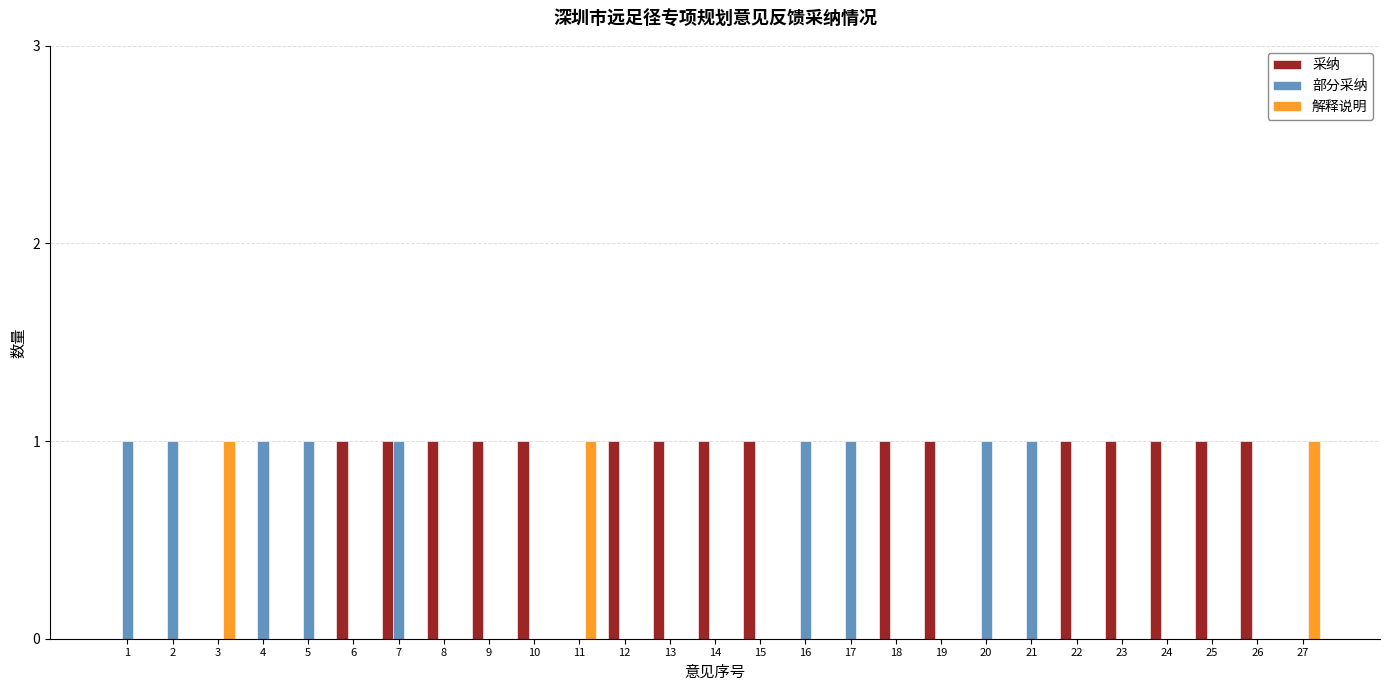

Is it true that 解释说明 equals 0 at 25?

True